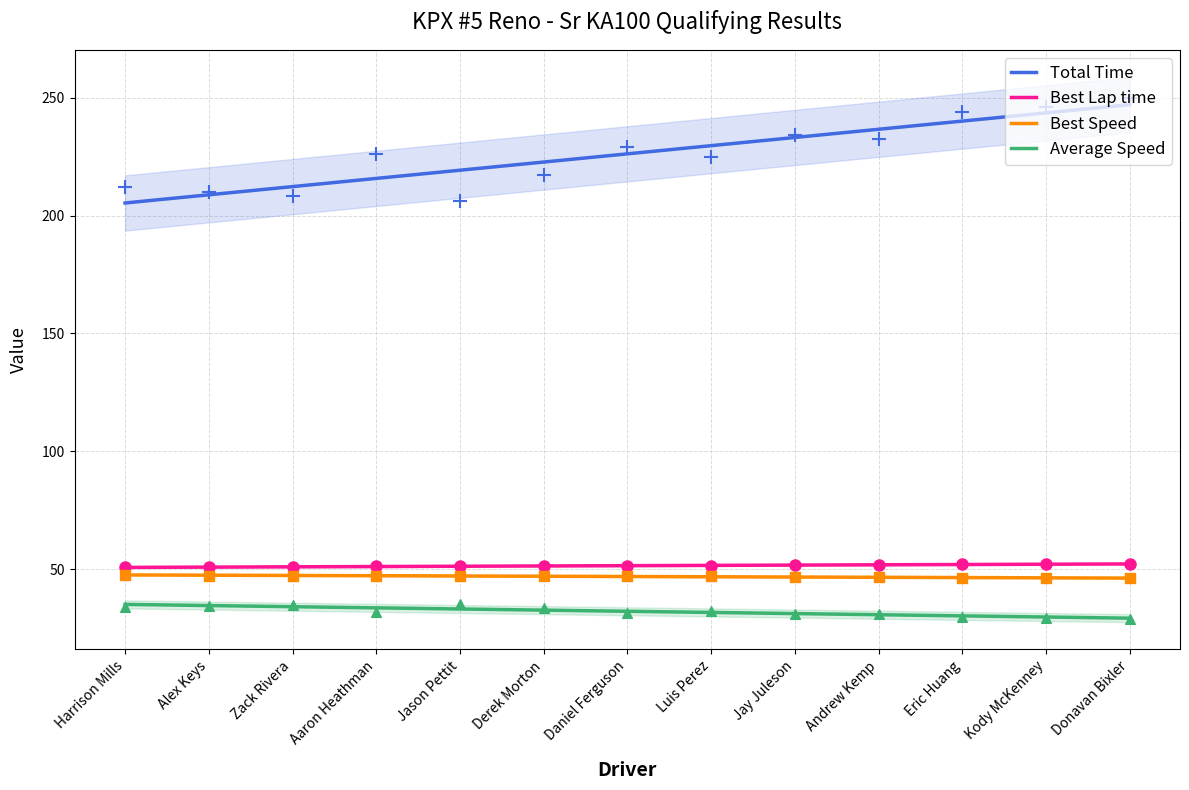

What is the total value across all series at Donavan Bixler?

377.0